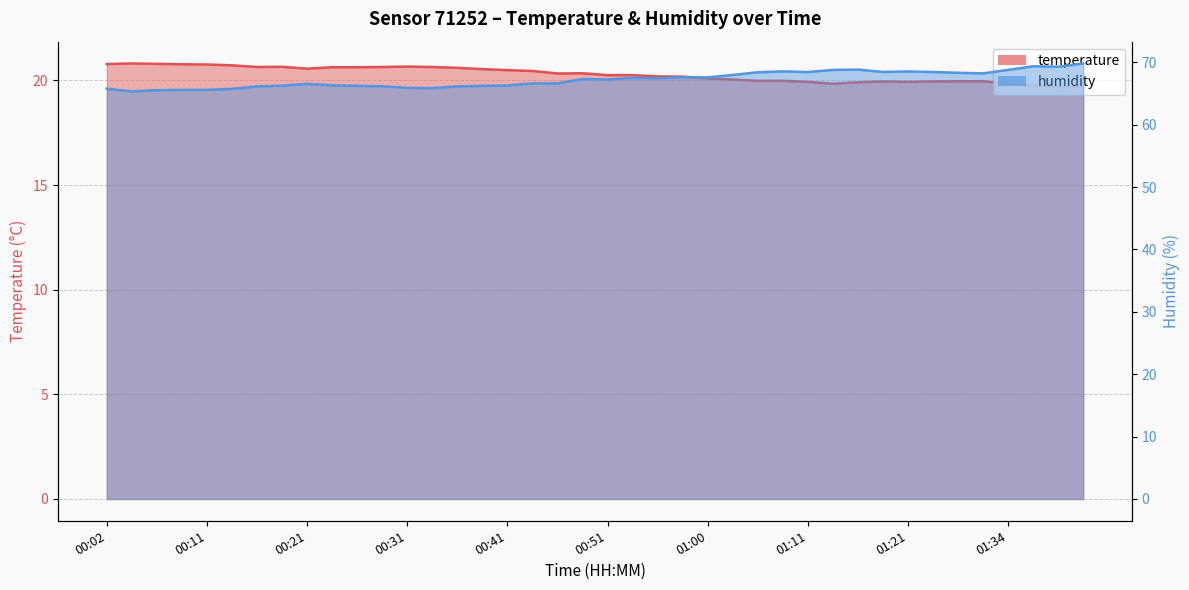

The temperature series shows 19.9 at 01:26. True or false?

True